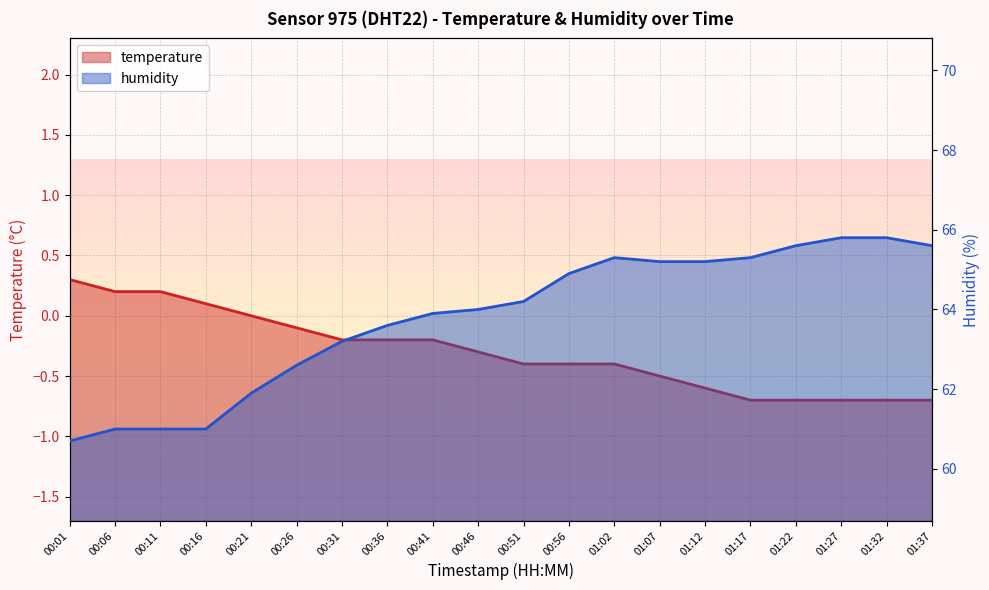

Is it true that humidity equals 64.0 at 00:46?

True